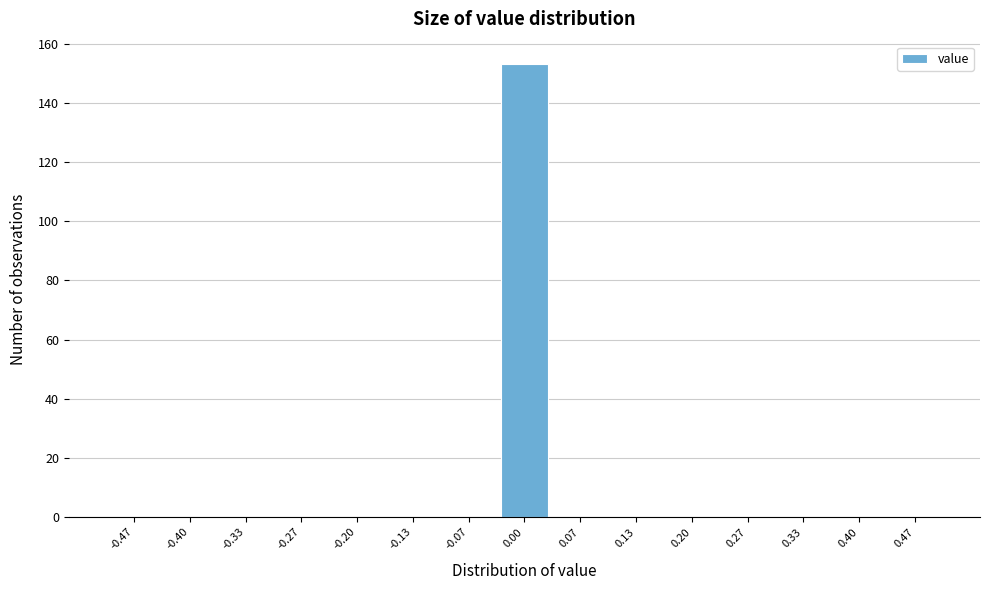

Reading left to right, list every bar in this chart as the range it spans on the x-axis followed by its height. Neither the bar edges nor the heights are printed on the chart, so give them approximately, as read against the axes.

-0.50 to -0.43: 0
-0.43 to -0.37: 0
-0.37 to -0.30: 0
-0.30 to -0.23: 0
-0.23 to -0.17: 0
-0.17 to -0.10: 0
-0.10 to -0.03: 0
-0.03 to 0.03: 154
0.03 to 0.10: 0
0.10 to 0.17: 0
0.17 to 0.23: 0
0.23 to 0.30: 0
0.30 to 0.37: 0
0.37 to 0.43: 0
0.43 to 0.50: 0